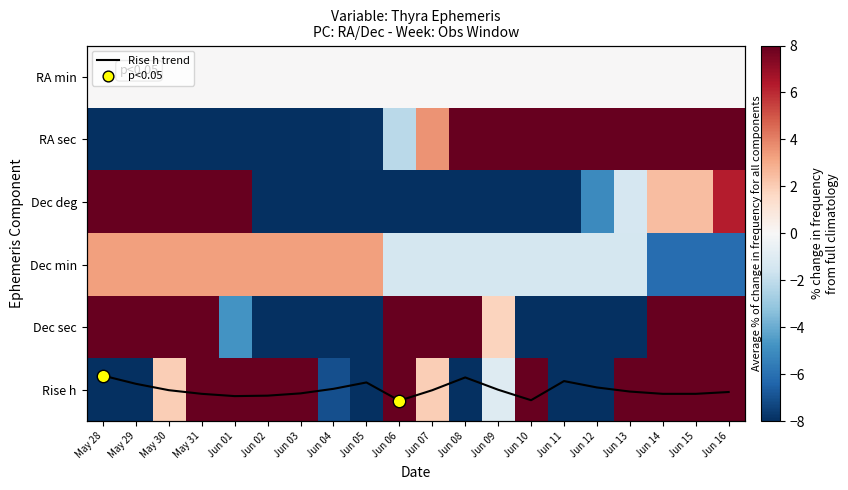

How many series are shown in this chart?

7